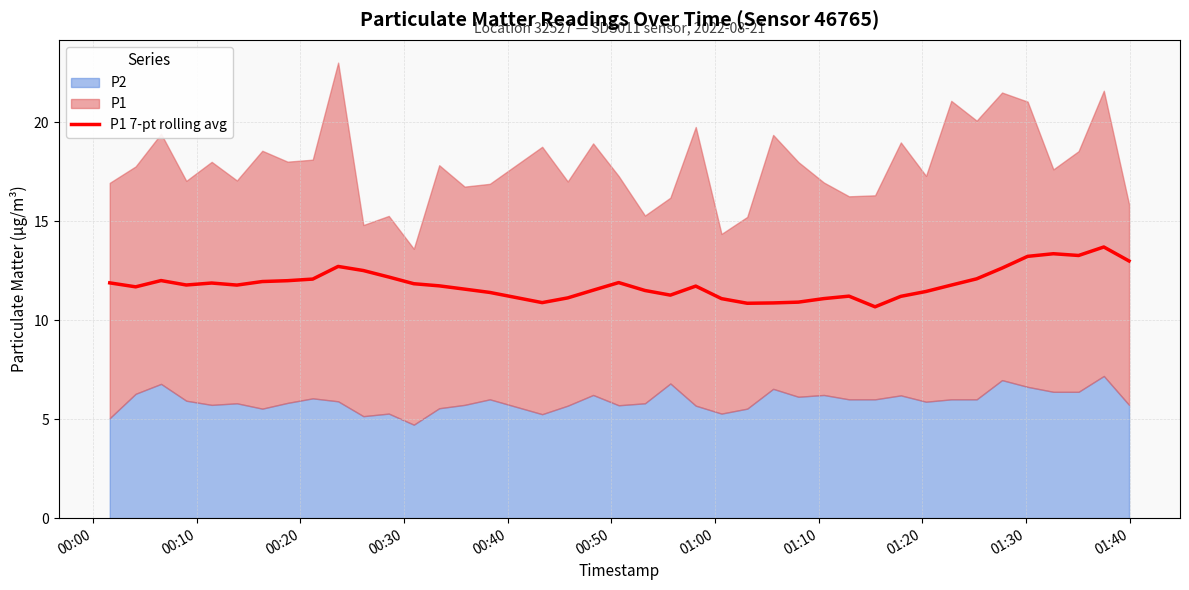

What is the minimum value for P1 7-pt rolling avg?

10.7